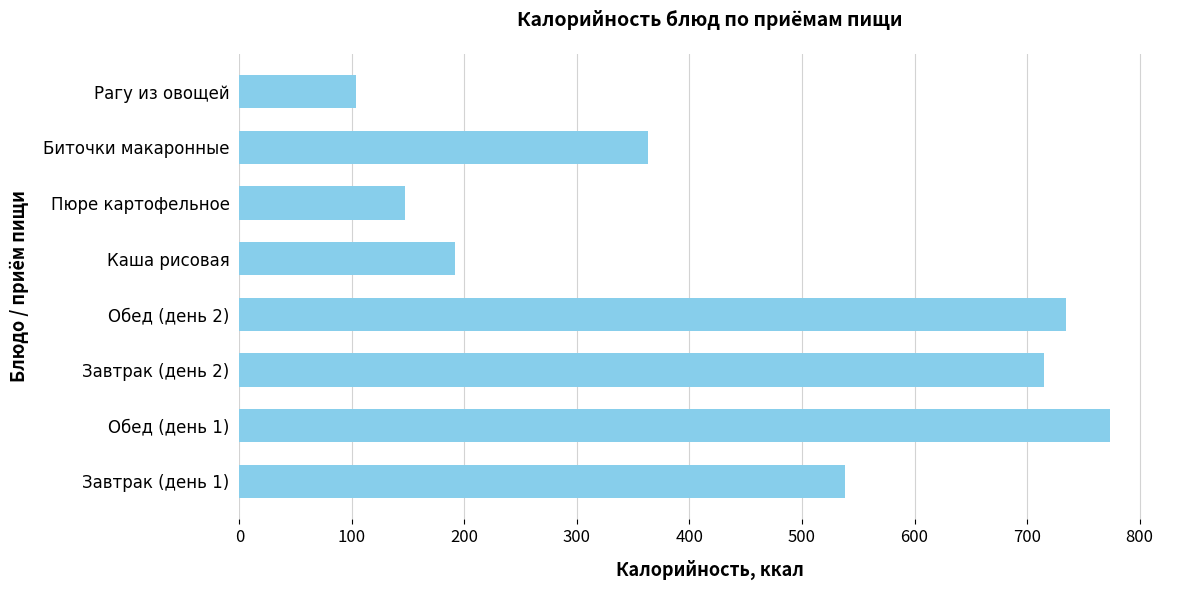

What value does the data have at Пюре картофельное?

147